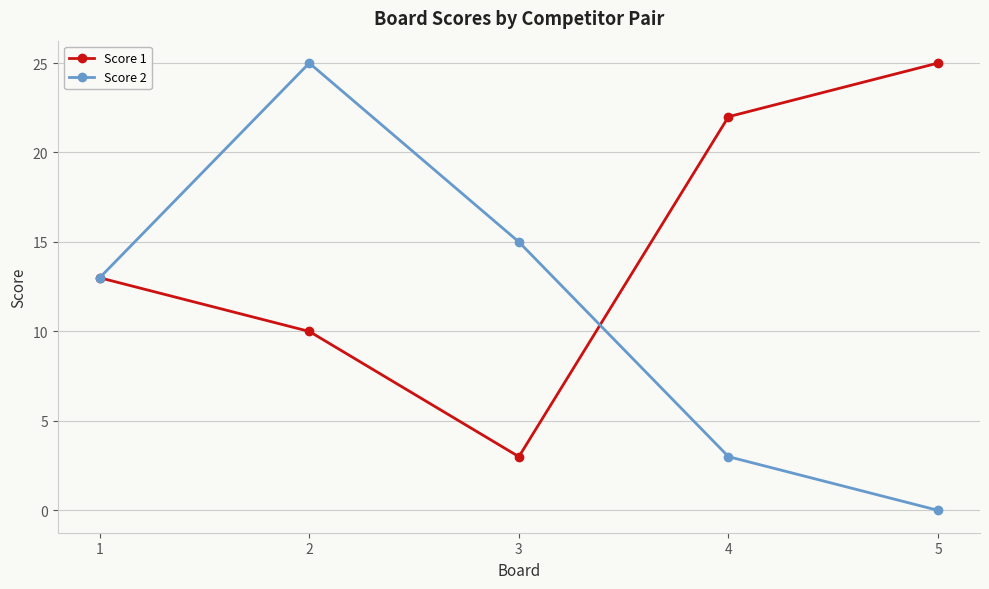

How many values in the Score 2 series are below 13?

2